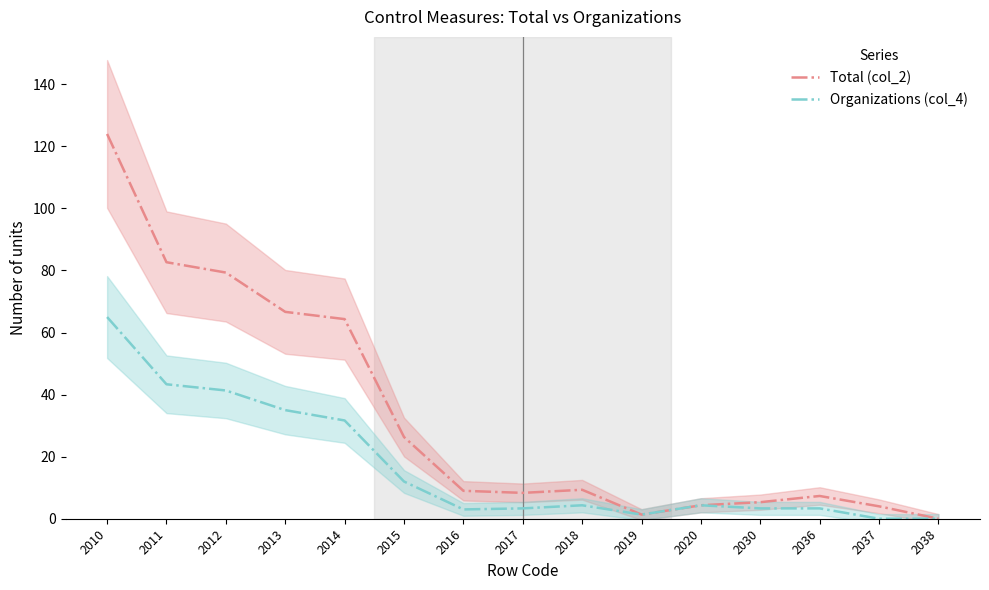

What is the total value across all series at 2017?

11.7